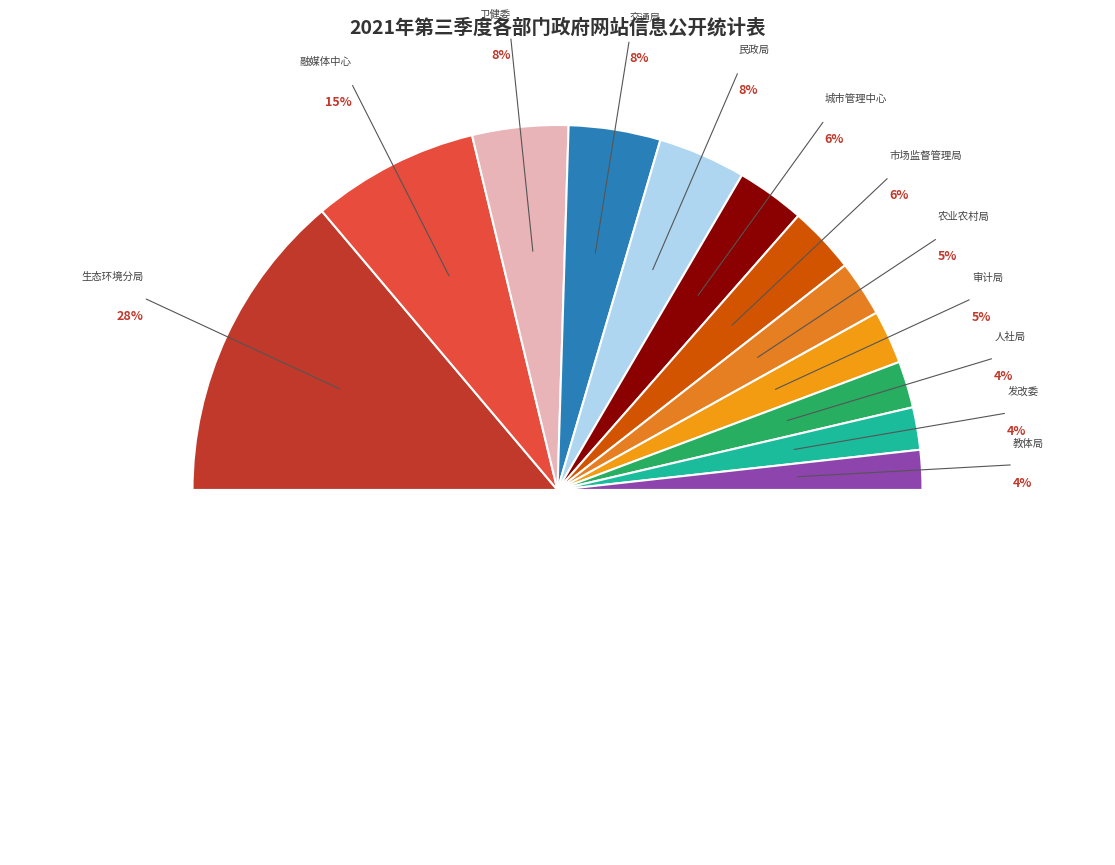

Is 审计局 the majority of the pie?

No